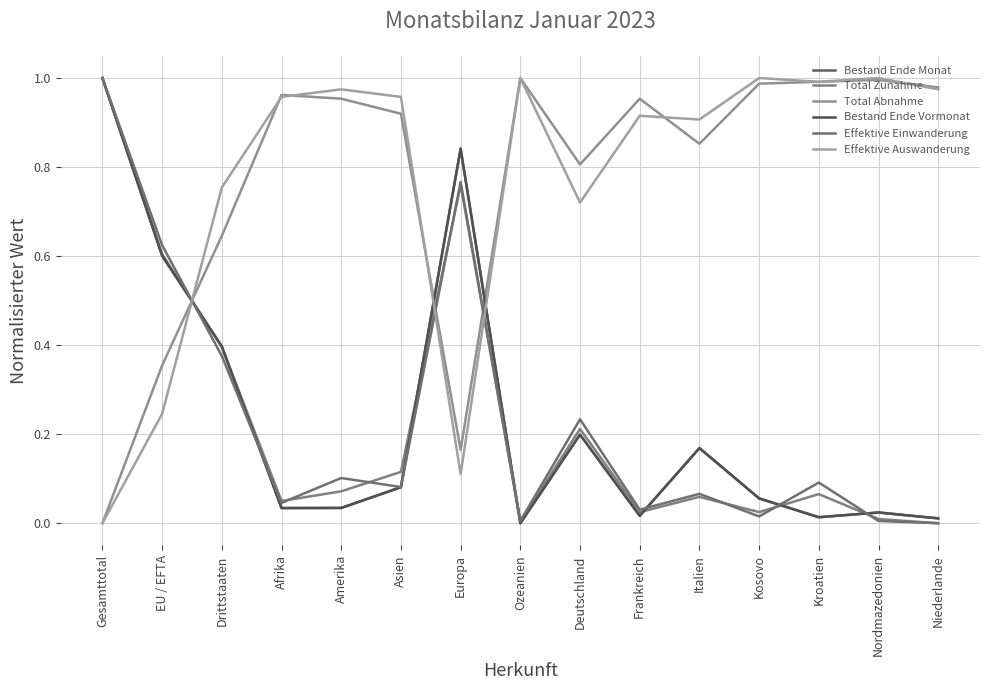

How many lines are shown in the chart?

6